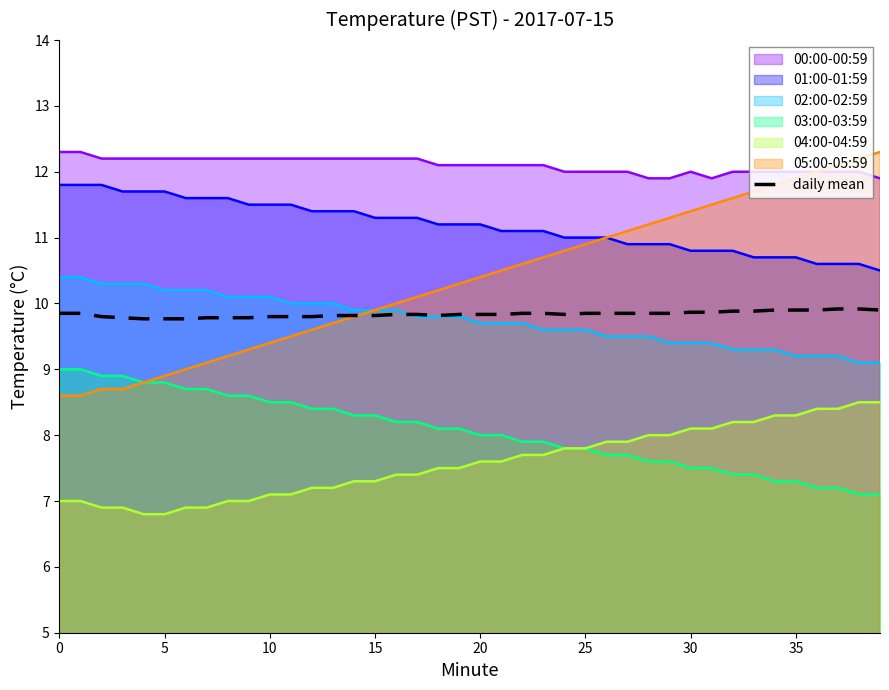

How many distinct data groups are displayed?

7